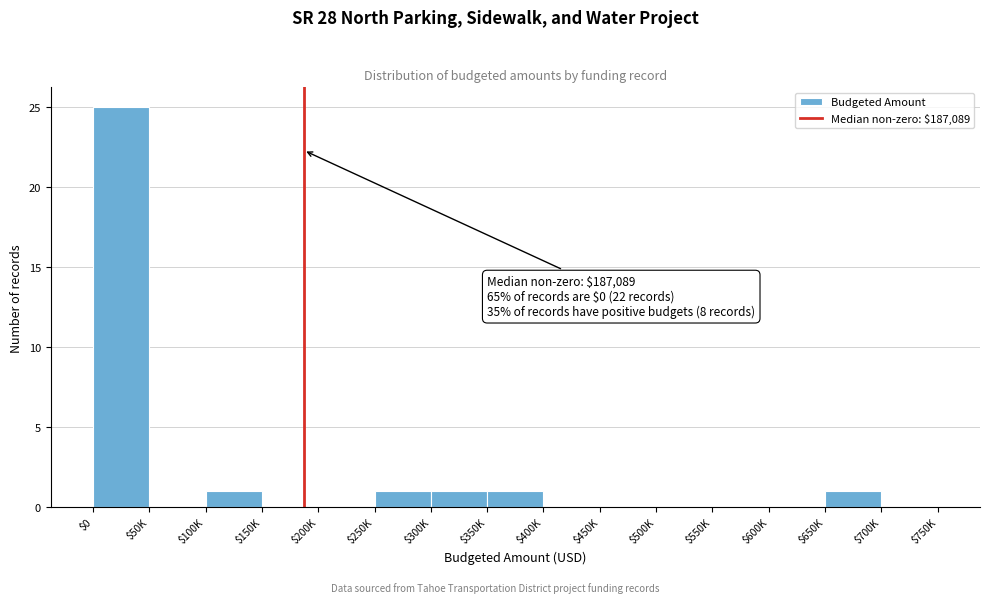

The chart shows a value of 1 at $100K. True or false?

True